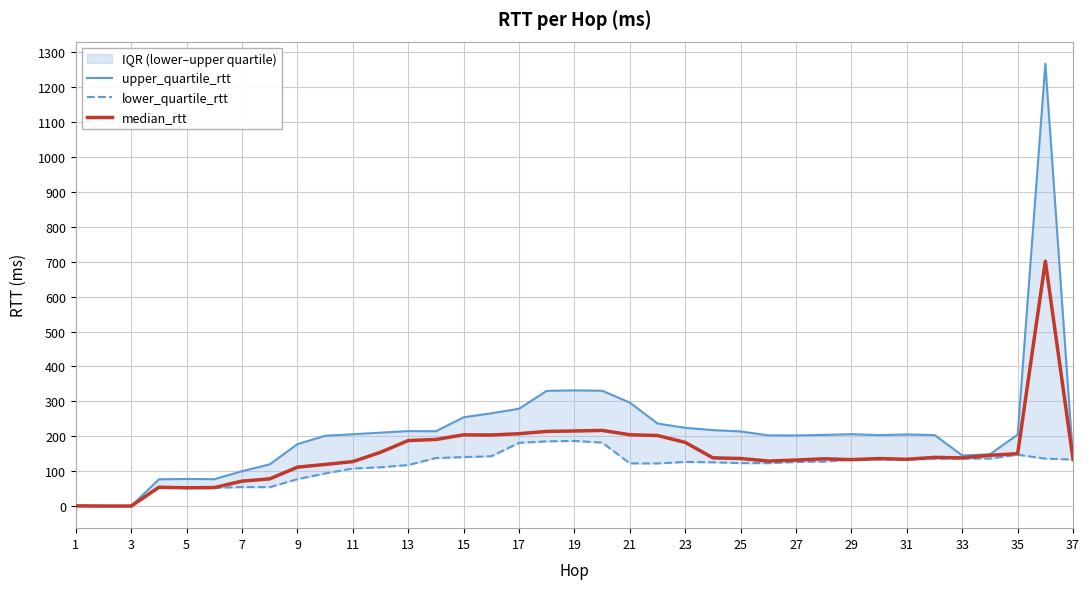

What is the maximum value shown in the chart?

1266.7